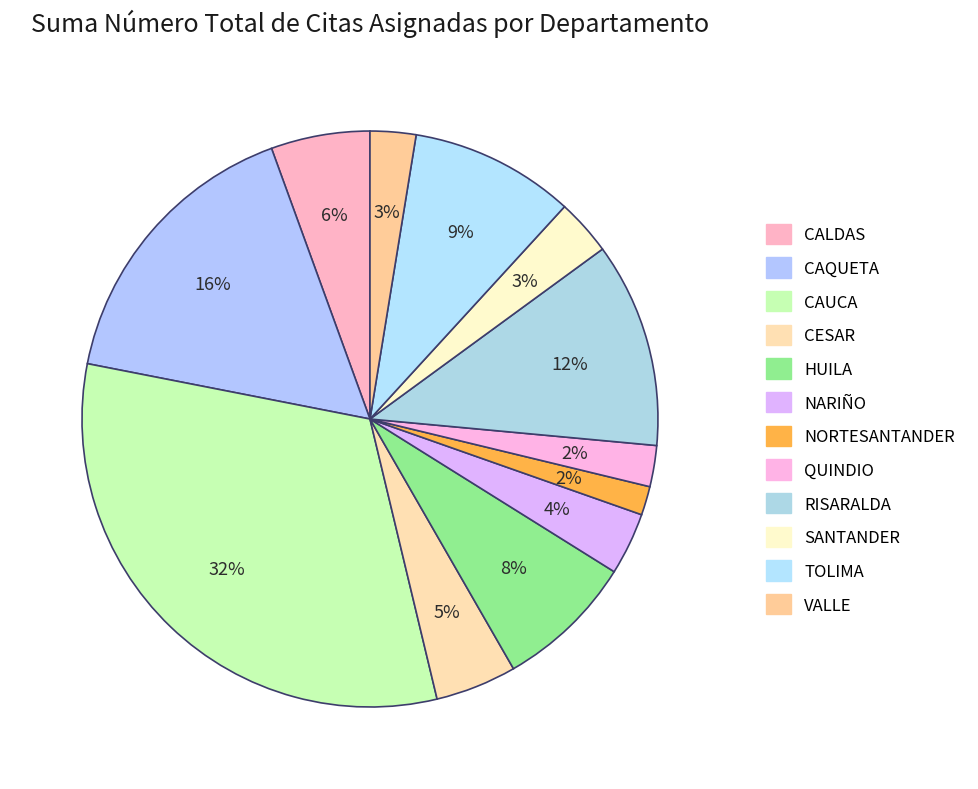

How many slices are in this pie chart?

12